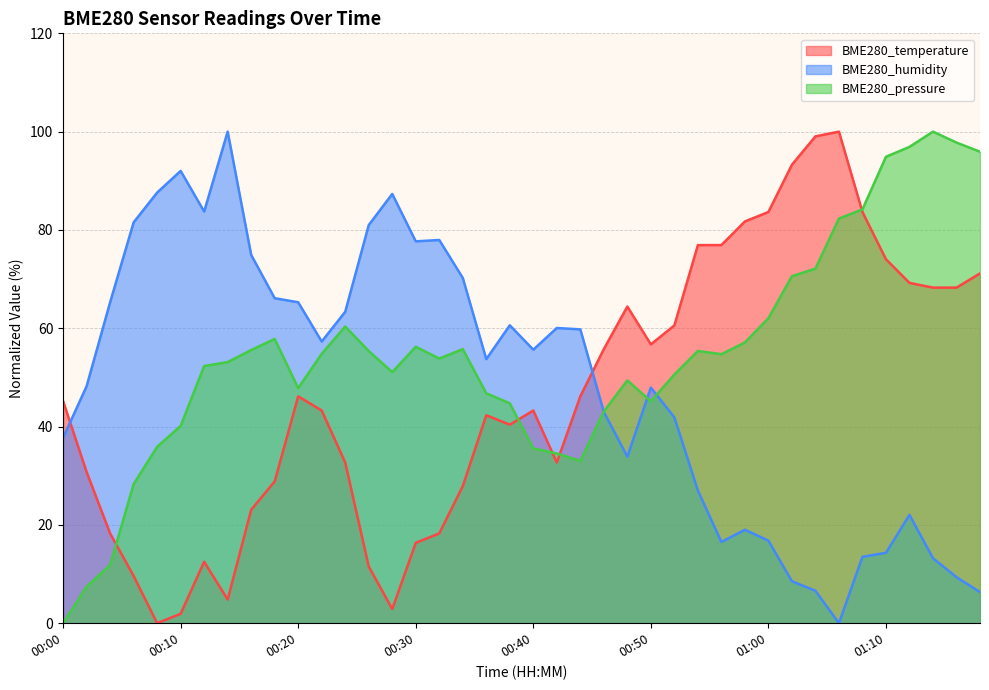

The BME280_temperature series shows 93.3 at 01:02. True or false?

True